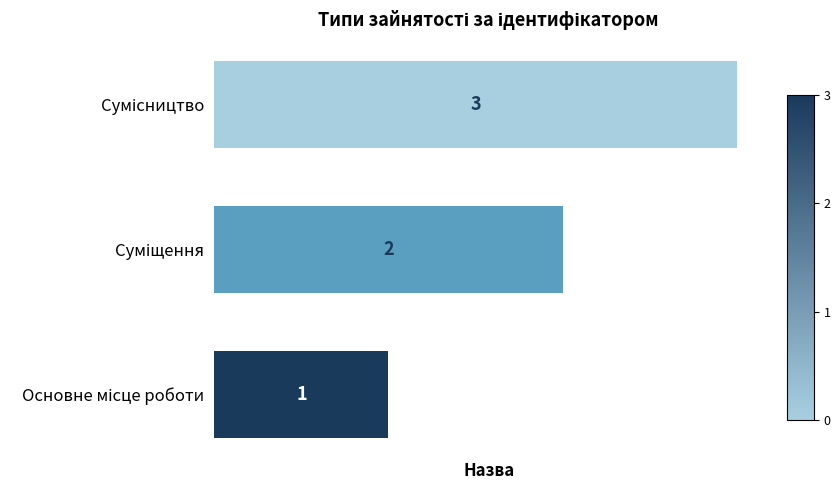

What is the greatest value displayed?

3